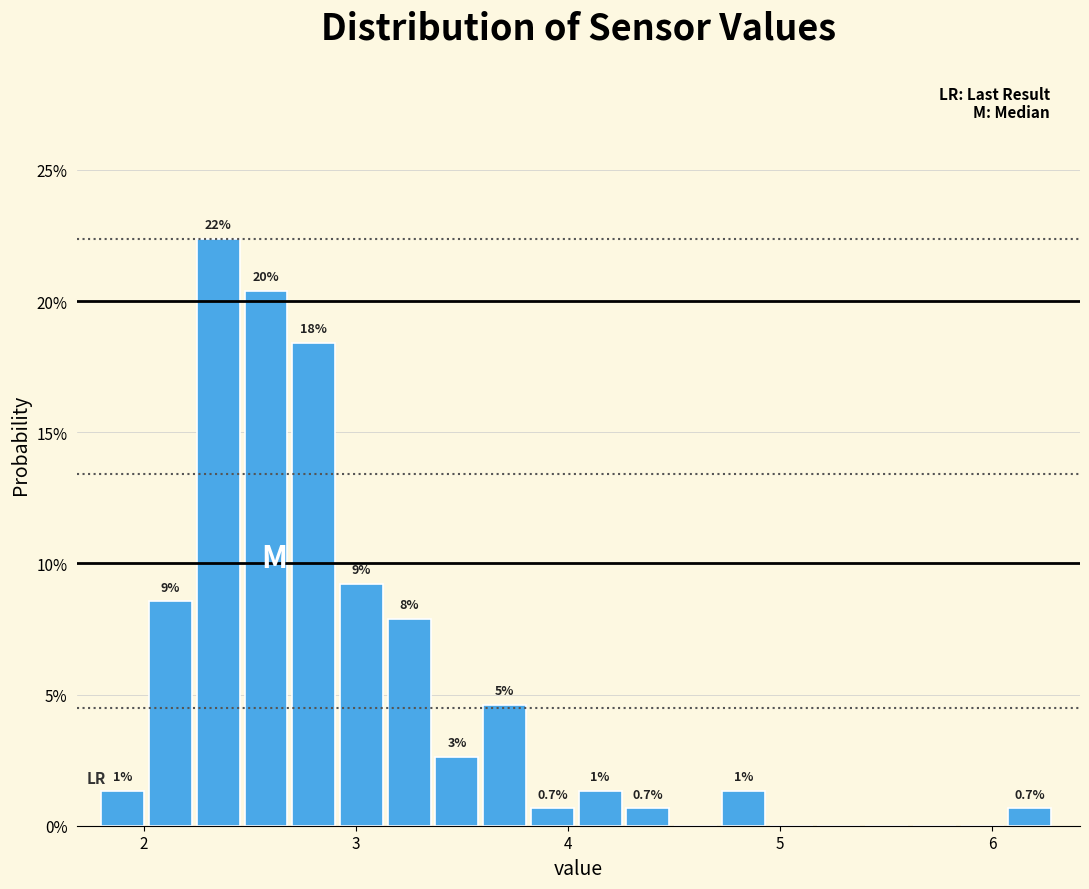

Around what value on the x-axis is the tallest bar? Give the approximate position of its centre, as read against the axis.

2.4